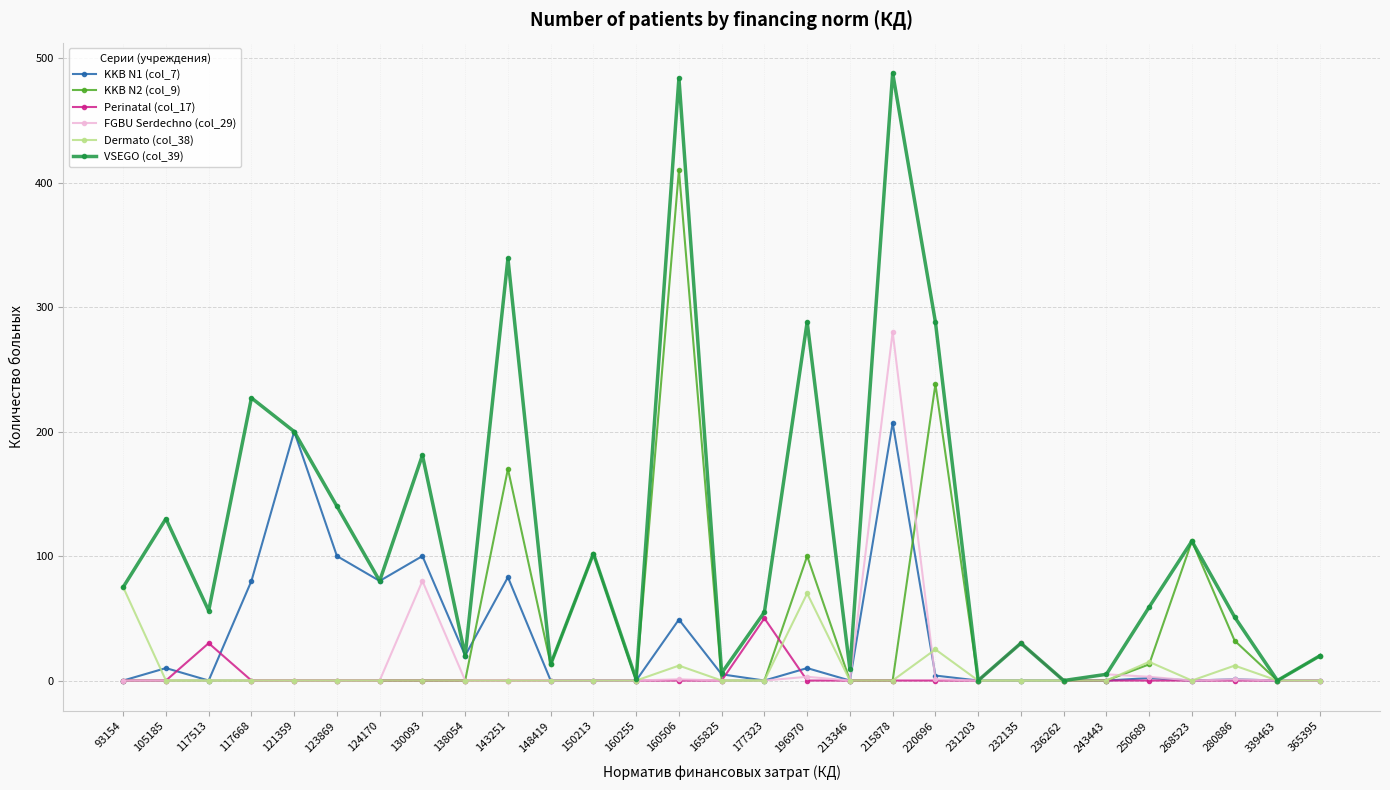

Rank the series by their maximum value, from lowest to highest.

Perinatal (col_17), Dermato (col_38), KKB N1 (col_7), FGBU Serdechno (col_29), KKB N2 (col_9), VSEGO (col_39)